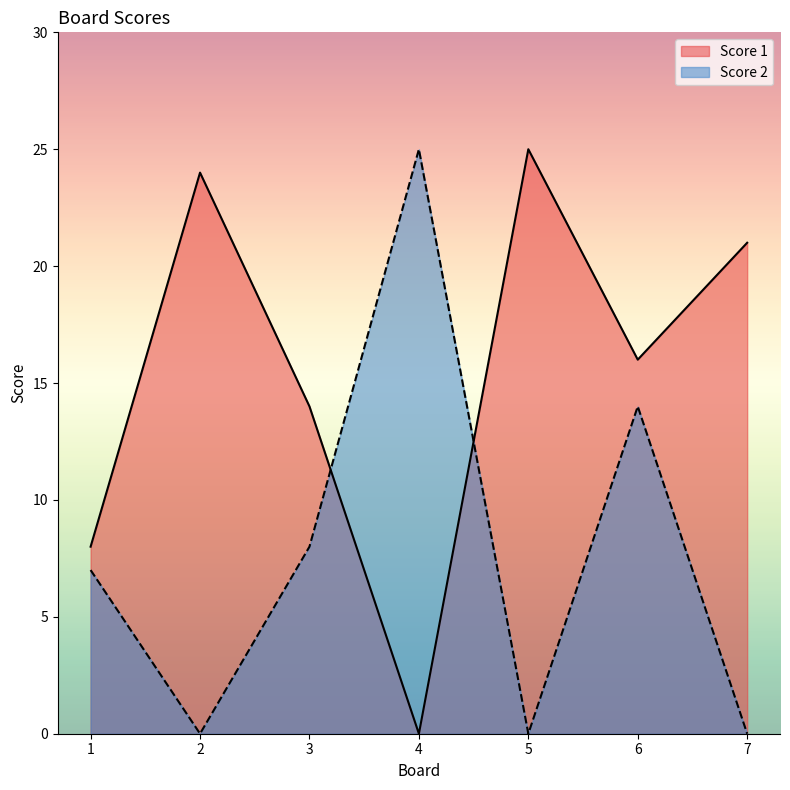

The value of Score 1 at 4 is 0. True or false?

True